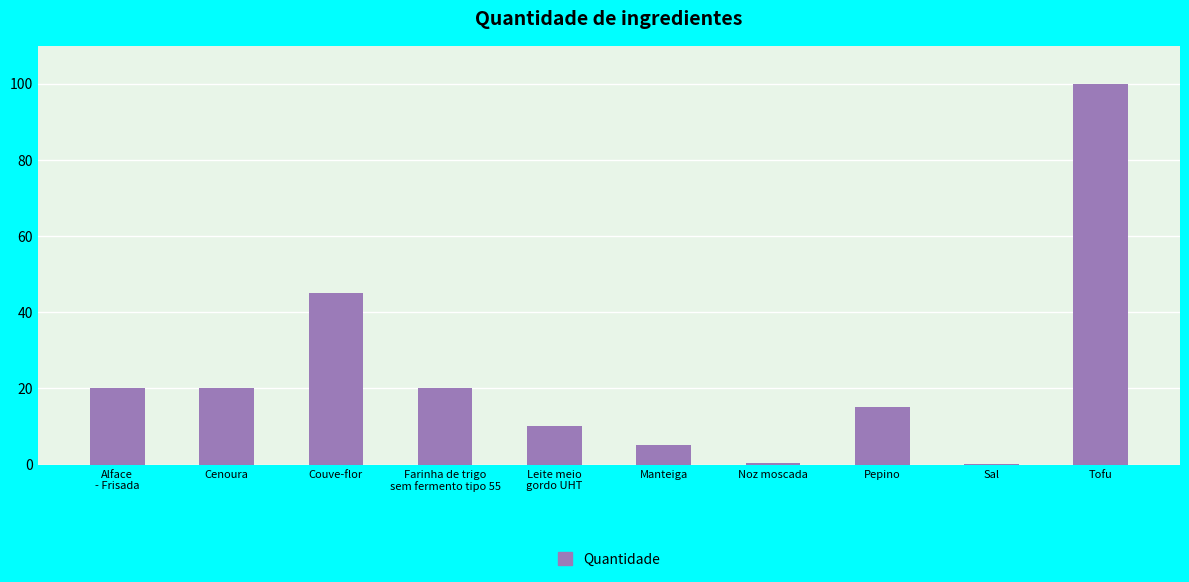

The chart shows a value of 9.0 at Pepino. True or false?

False